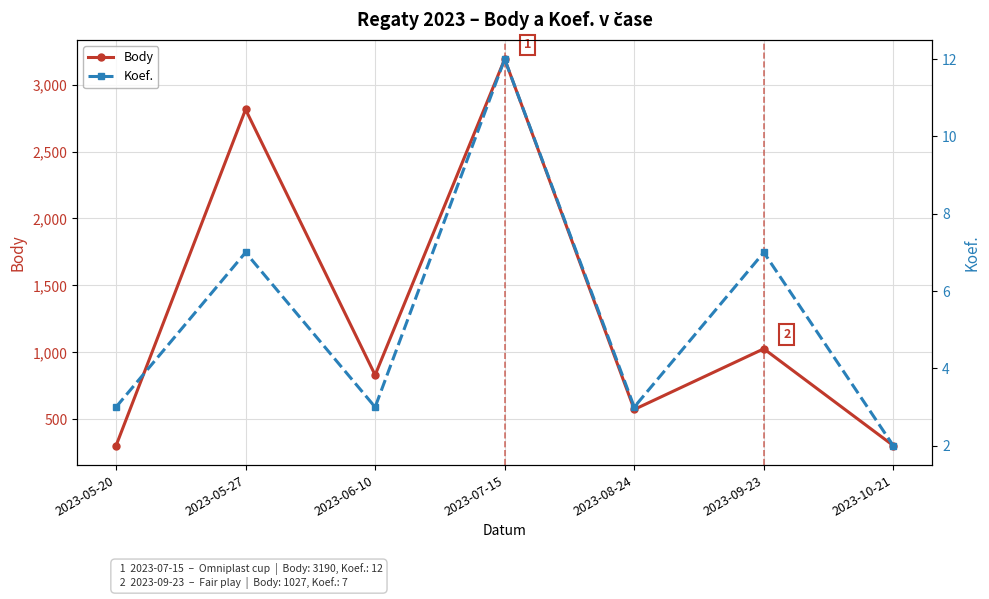

What value does the Body series have at 2023-05-20, to the nearest 50?

300